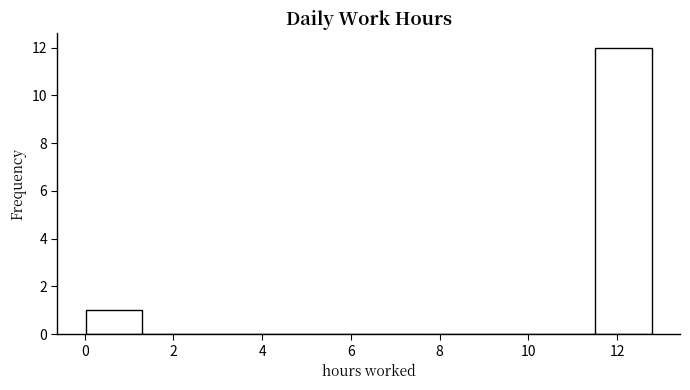

Reading left to right, transcribe this chart: for each bar, give the range it covers on the x-axis and its height. Neither the bar edges nor the heights are printed on the chart, so give them approximately, as read against the axes.

0.0 to 1.2: 1
1.2 to 2.6: 0
2.6 to 3.8: 0
3.8 to 5.2: 0
5.2 to 6.4: 0
6.4 to 7.6: 0
7.6 to 9.0: 0
9.0 to 10.2: 0
10.2 to 11.6: 0
11.6 to 12.8: 12